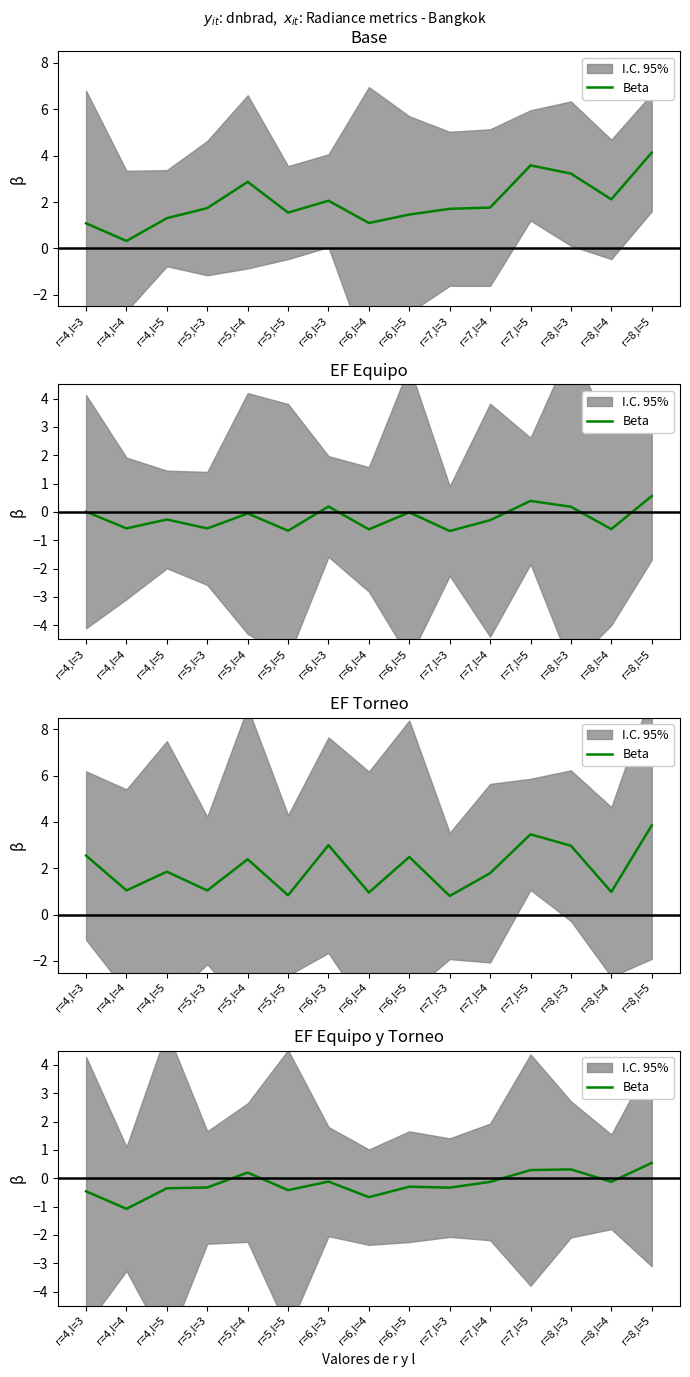

How many interior local valleys (lower than both neighbors) does the data have?

5